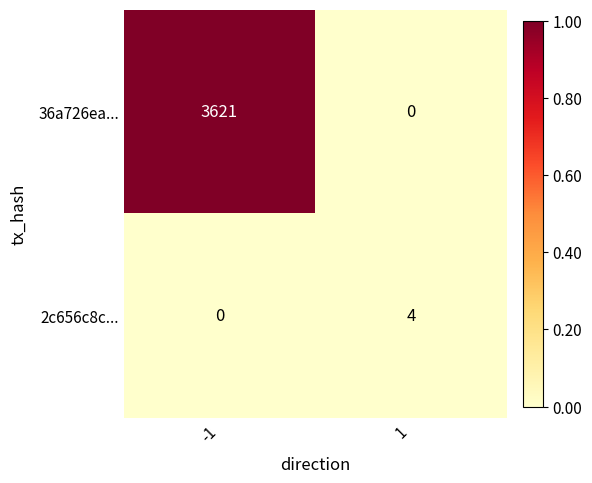

Reading left to right, extract all data points from this chart.

36a726ea...: 3621	0
2c656c8c...: 0	4